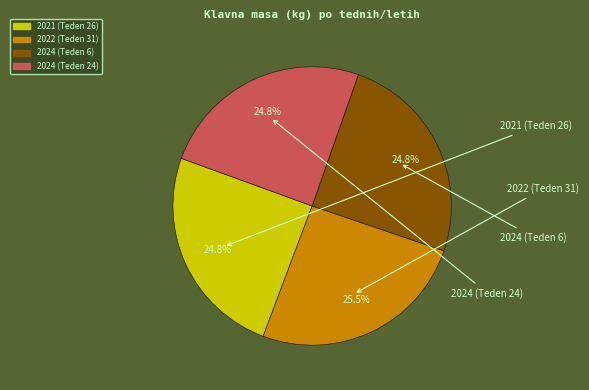

Count the number of slices in the pie.

4